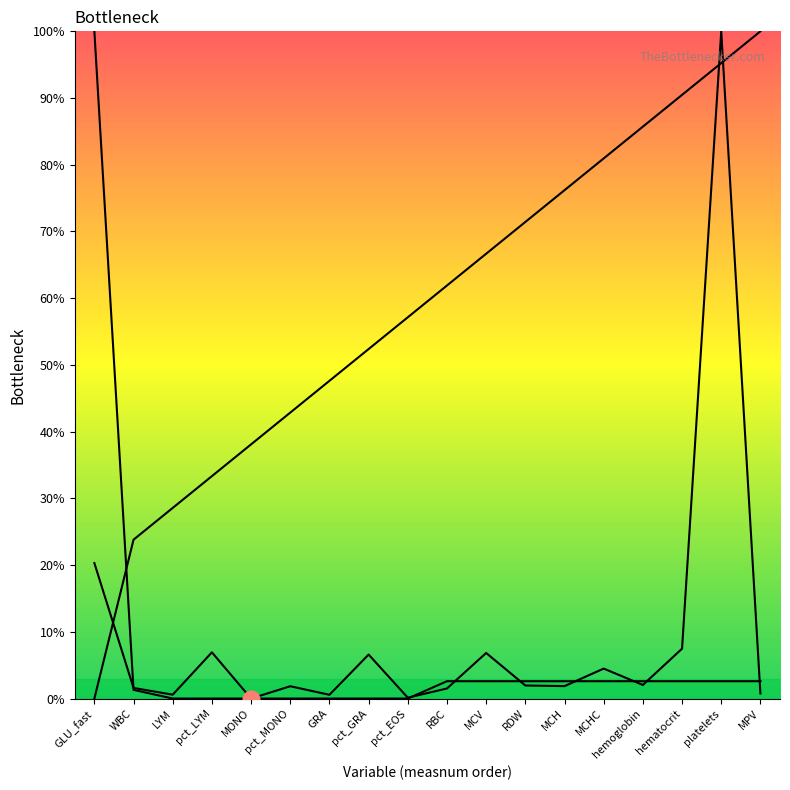

What is the highest value of the listorder series?

100.0